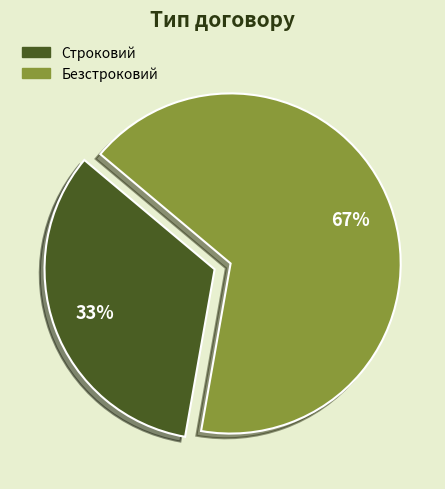

Is it true that Строковий is 33% of the pie?

True